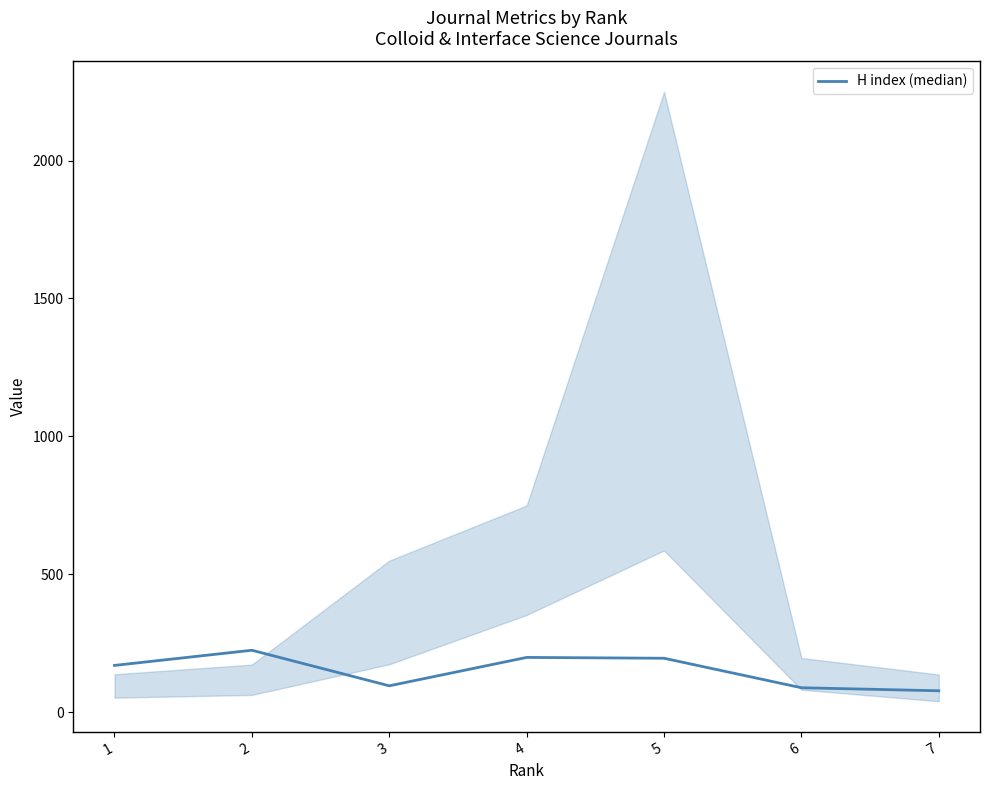

How many values exceed 169?

3